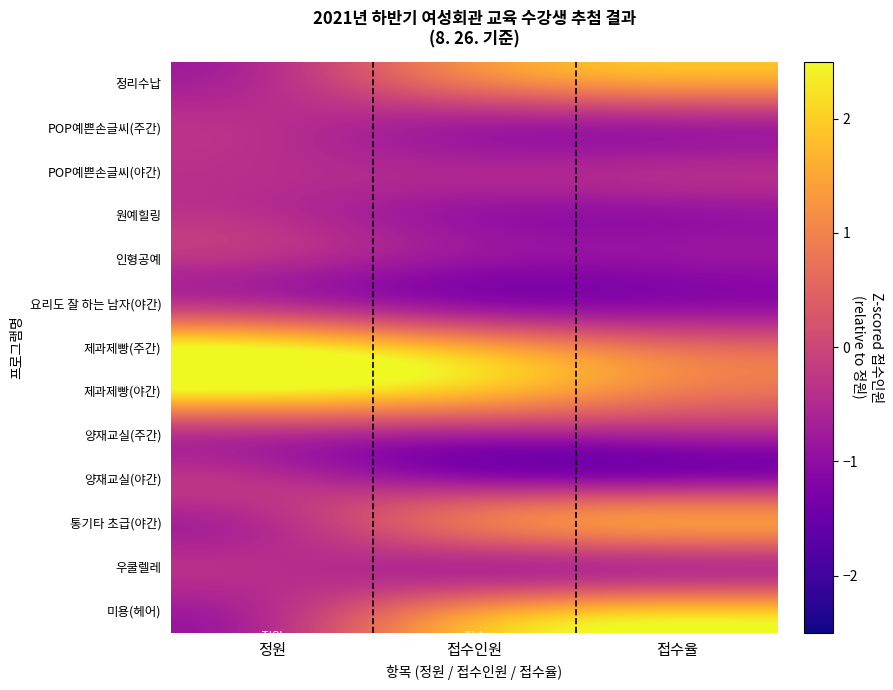

What is the spread (max minus min) of values at 정원?

2.8